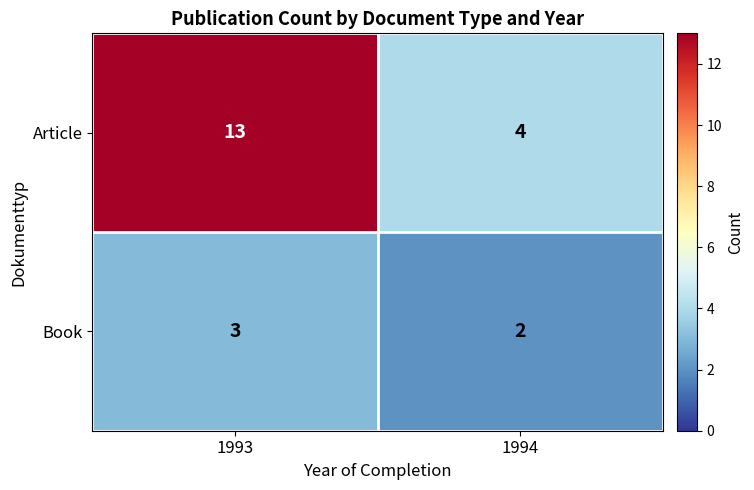

Reading left to right, what are all the values shown in this chart?

Article: 1993=13	1994=4
Book: 1993=3	1994=2